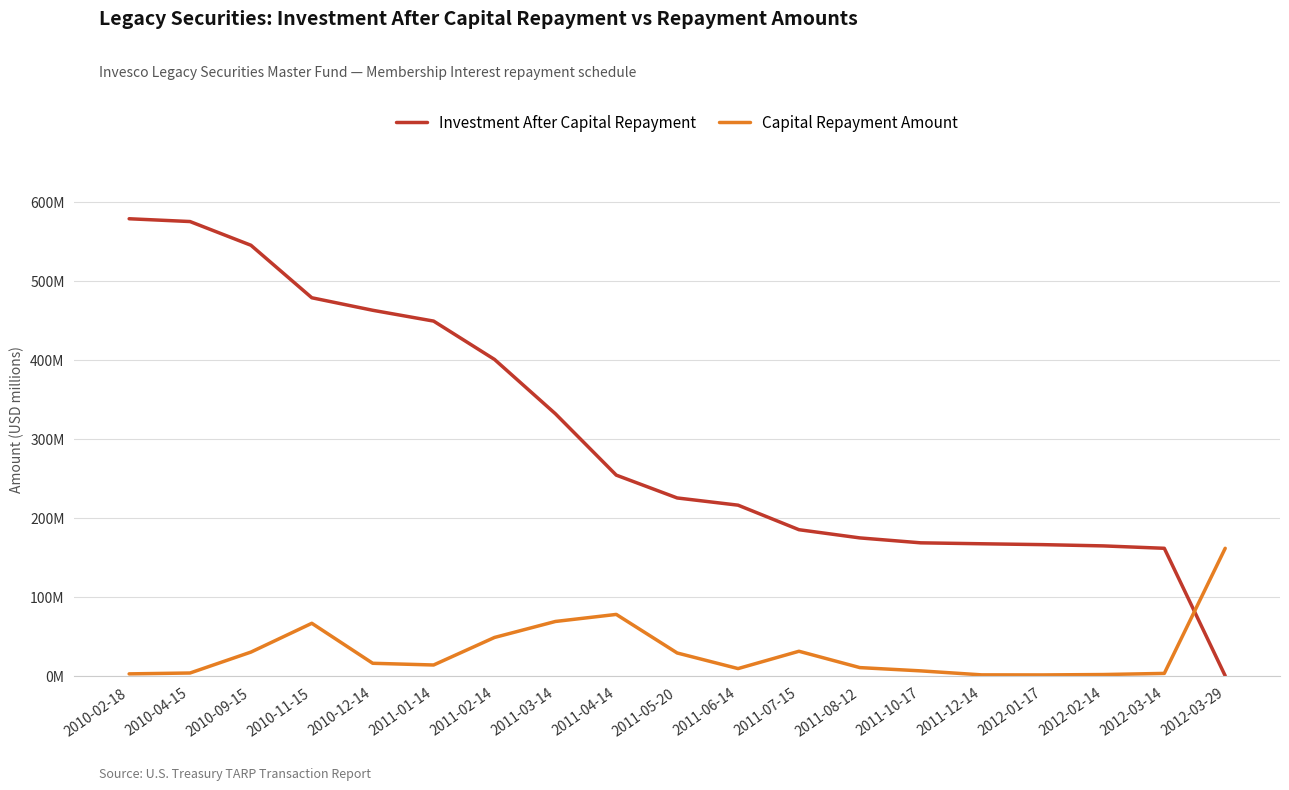

What is the spread (max minus min) of values at 2010-12-14?

446.8